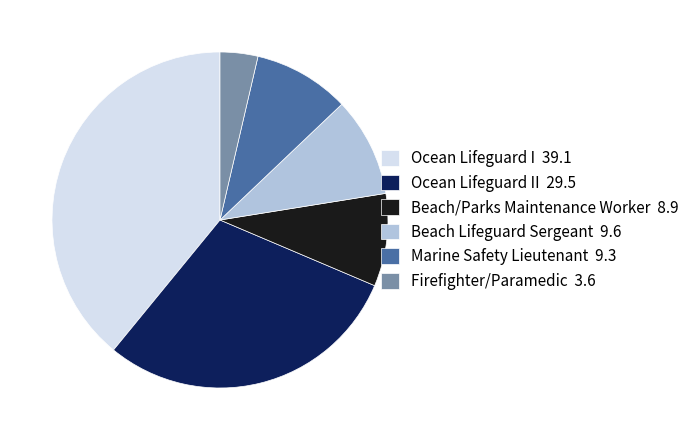

Is there a majority slice in this chart?

No